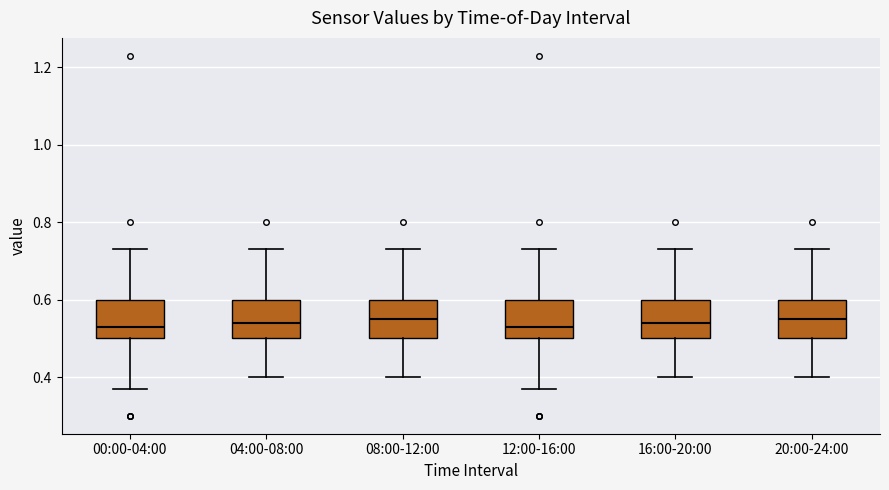

Reading left to right, read every box against the y-axis: the position of its median line, the range the box covers, and the ends of its whiskers. The values are not printed on the chart, so give them approximately, as read against the axis.

00:00-04:00: median 0.54, box 0.50 to 0.60, whiskers 0.38 to 0.74
04:00-08:00: median 0.54, box 0.50 to 0.60, whiskers 0.40 to 0.74
08:00-12:00: median 0.56, box 0.50 to 0.60, whiskers 0.40 to 0.74
12:00-16:00: median 0.54, box 0.50 to 0.60, whiskers 0.38 to 0.74
16:00-20:00: median 0.54, box 0.50 to 0.60, whiskers 0.40 to 0.74
20:00-24:00: median 0.56, box 0.50 to 0.60, whiskers 0.40 to 0.74